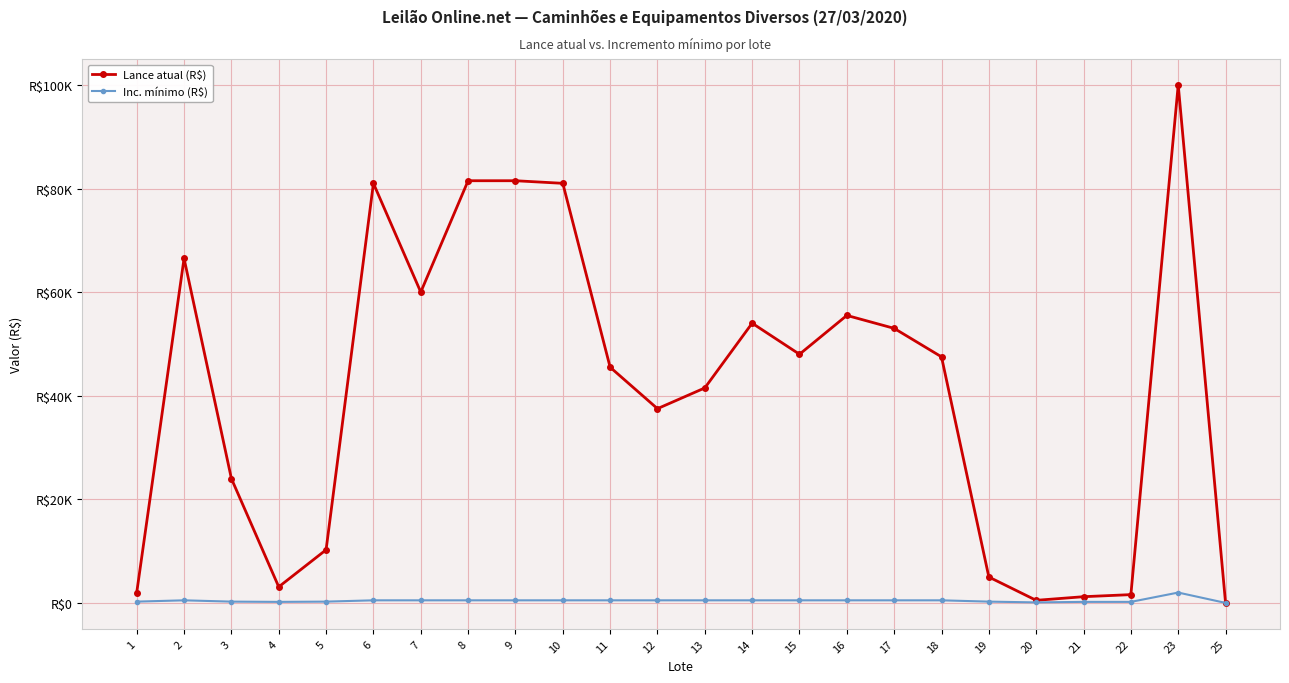

At 20, list the series in order from largest to smallest.

Lance atual (R$), Inc. mínimo (R$)